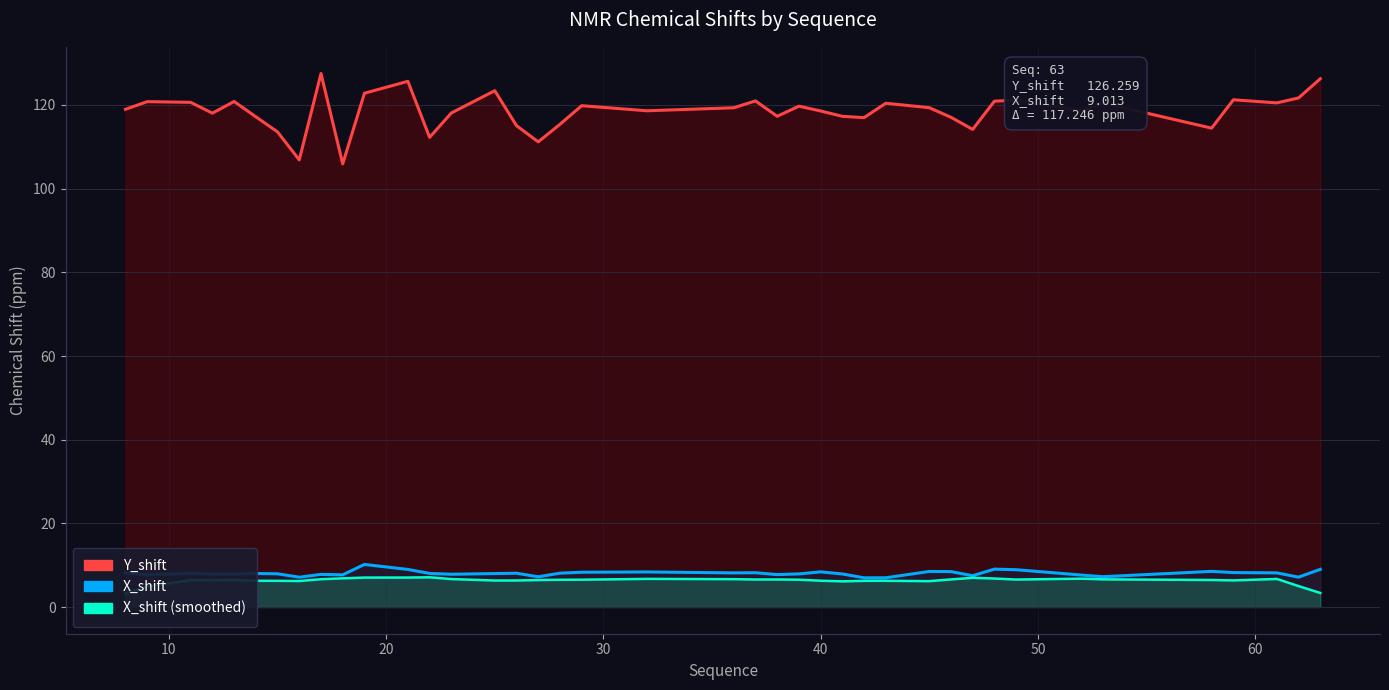

Which series has the largest total across all categories?

Y_shift